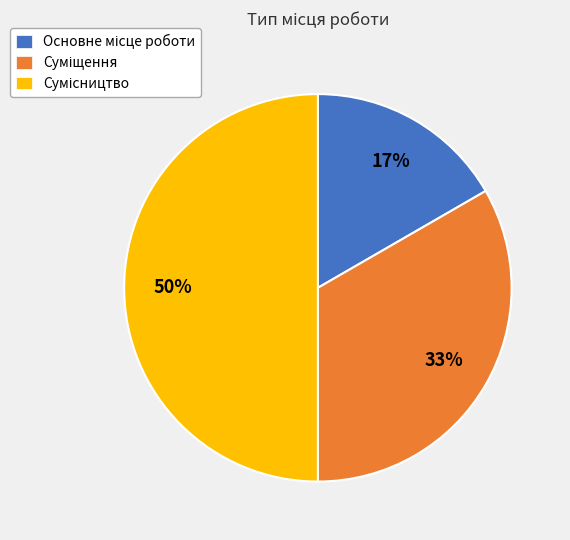

How many segments does this pie chart have?

3